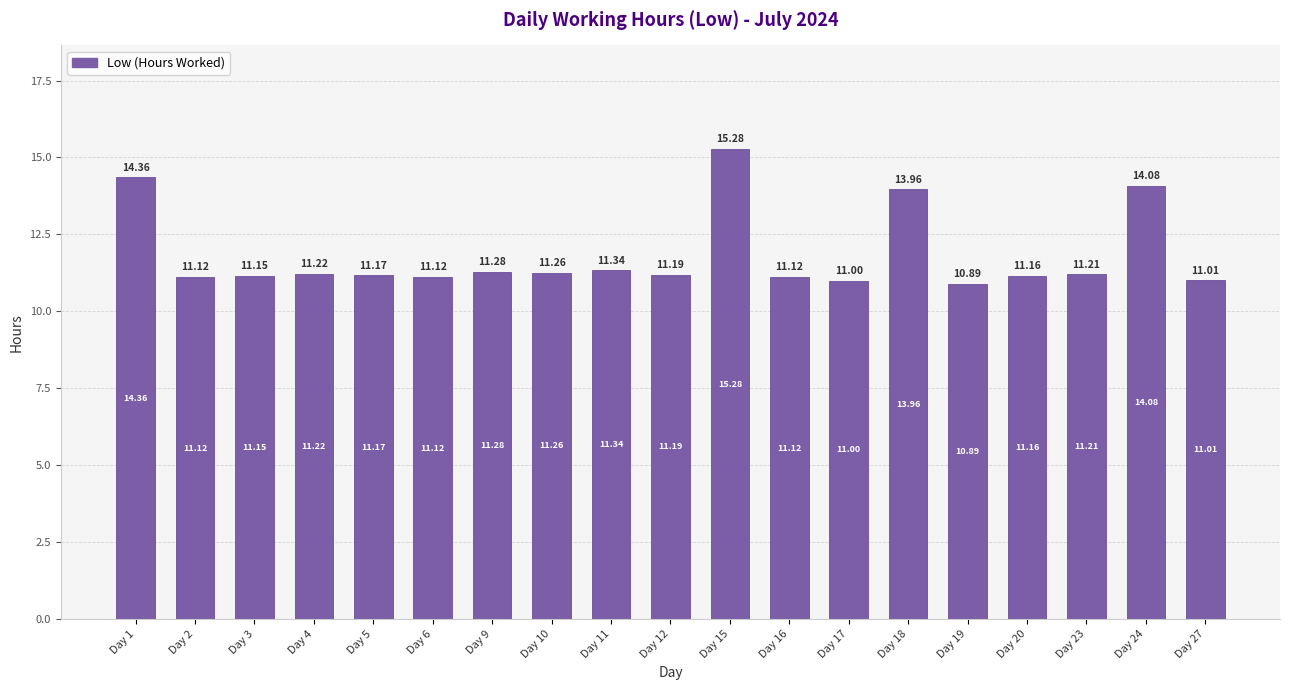

What is the value of the 9th bar from the left?

11.3